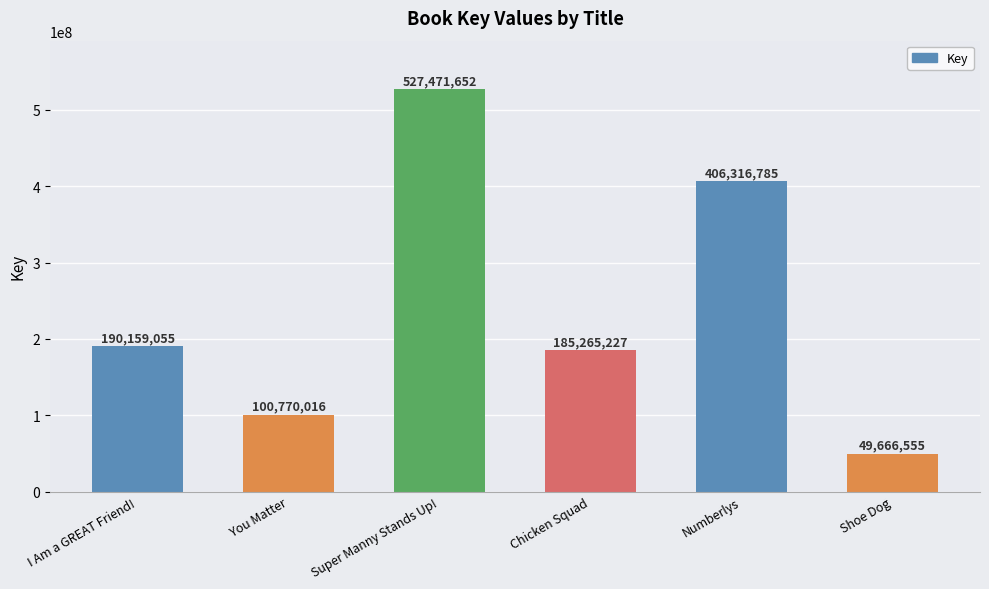

What is the sum of all values?

1459649290